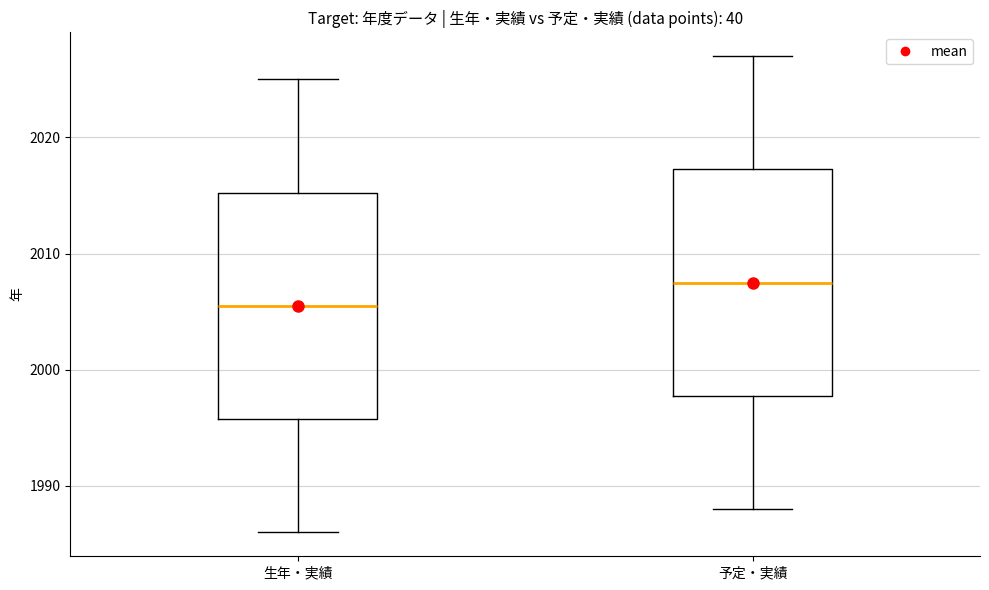

Reading left to right, read every box against the y-axis: the position of its median line, the range the box covers, and the ends of its whiskers. The values are not printed on the chart, so give them approximately, as read against the axis.

生年・実績: median 2006, box 1996 to 2015, whiskers 1986 to 2025
予定・実績: median 2008, box 1998 to 2017, whiskers 1988 to 2027